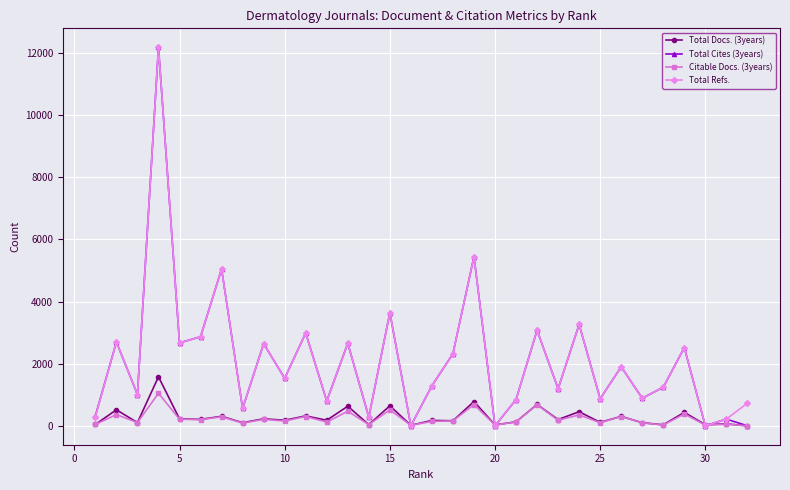

True or false: Total Docs. (3years) has more than 2 interior local peaks.

True